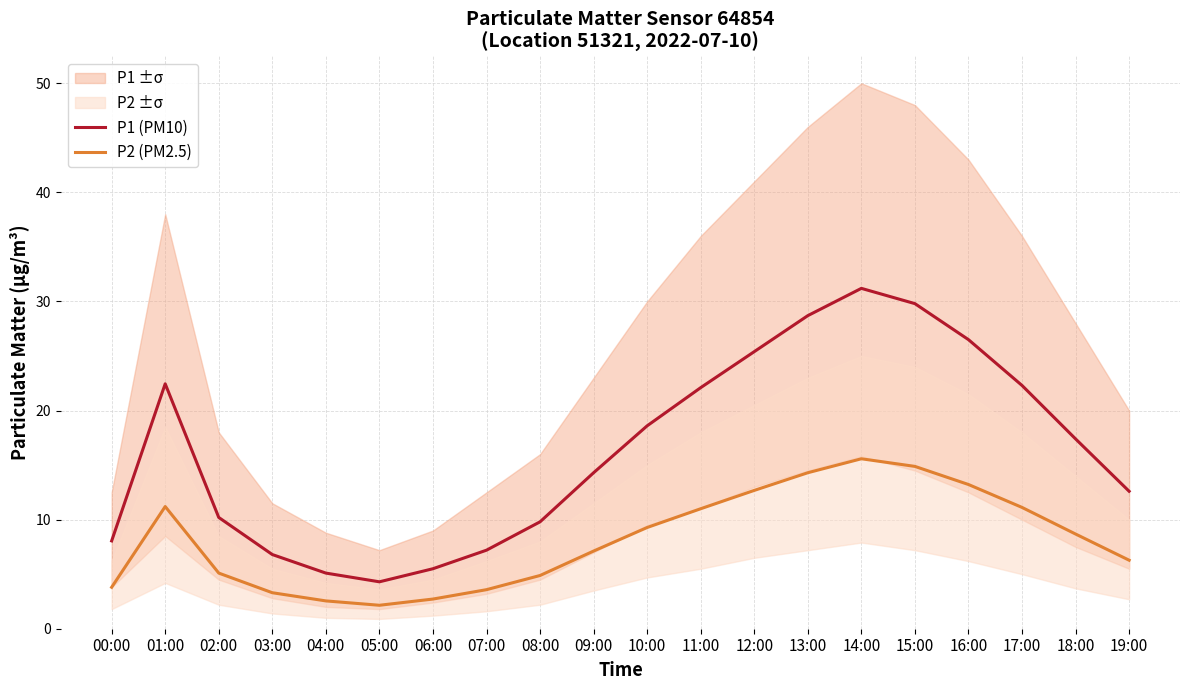

True or false: P2 (PM2.5) and P1 (PM10) intersect in this chart.

False